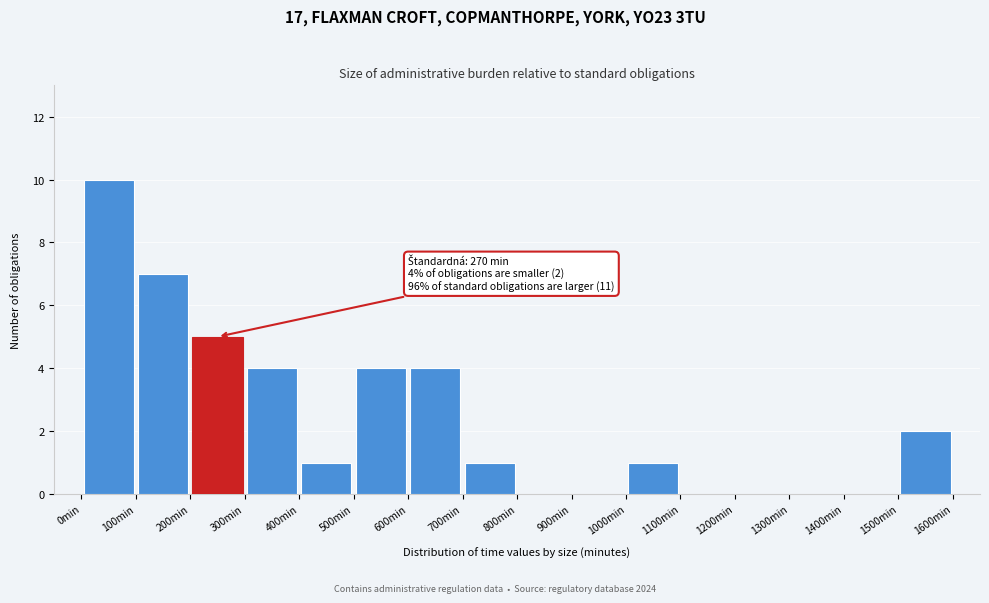

Which range on the x-axis has the tallest bar?

0 to 100